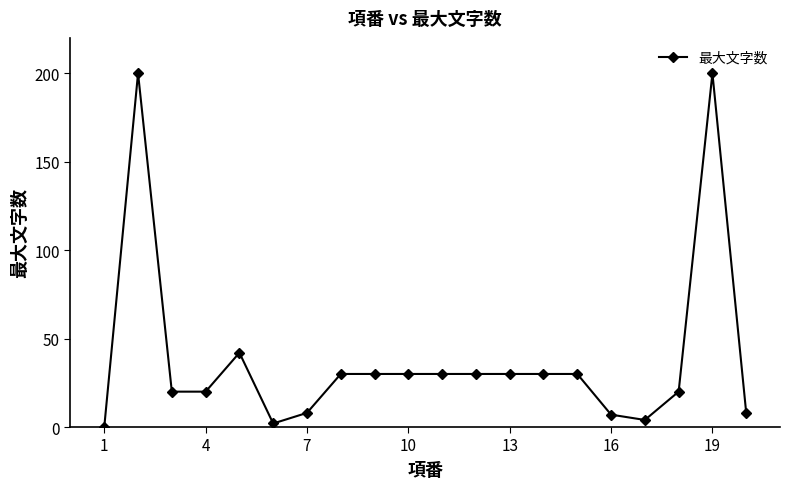

What is the difference between the second highest and minimum values?

200